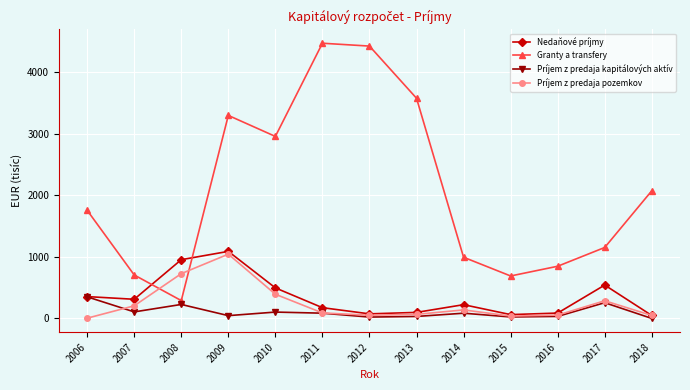

What is the average value of the Granty a transfery series?

2097.1